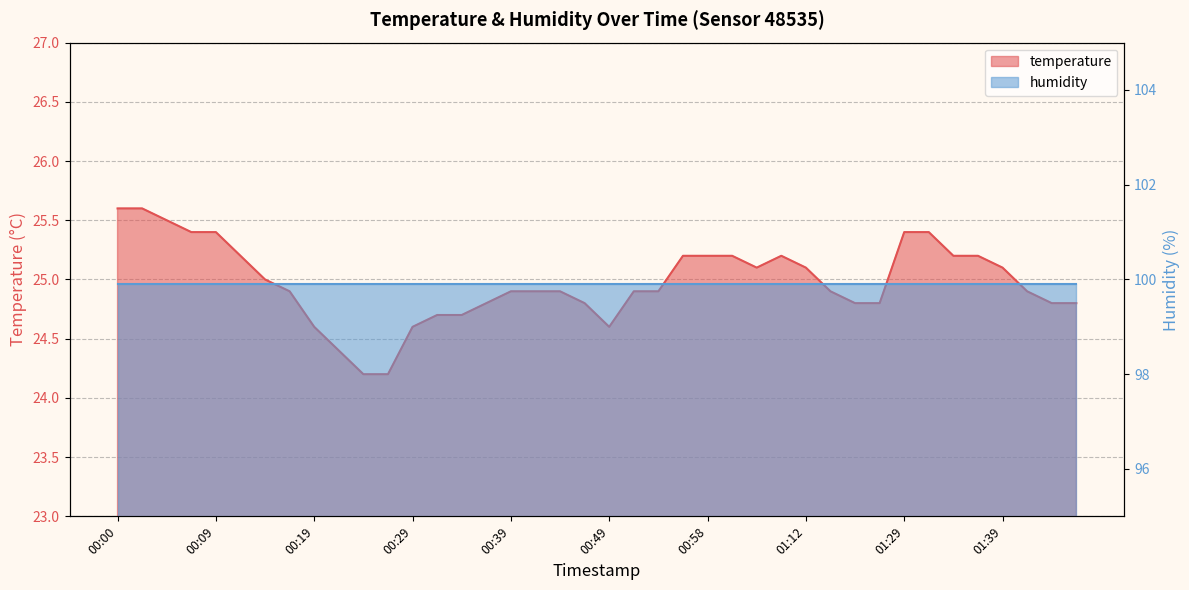

How many points are lower than both their immediate neighbors (excluding endpoints)?

2